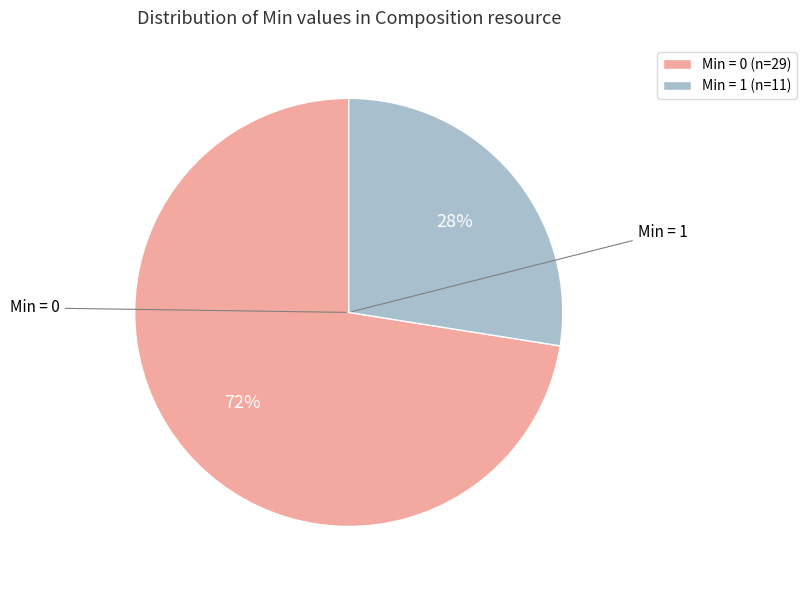

What is the smallest slice in the pie chart?

Min = 1 (n=11)